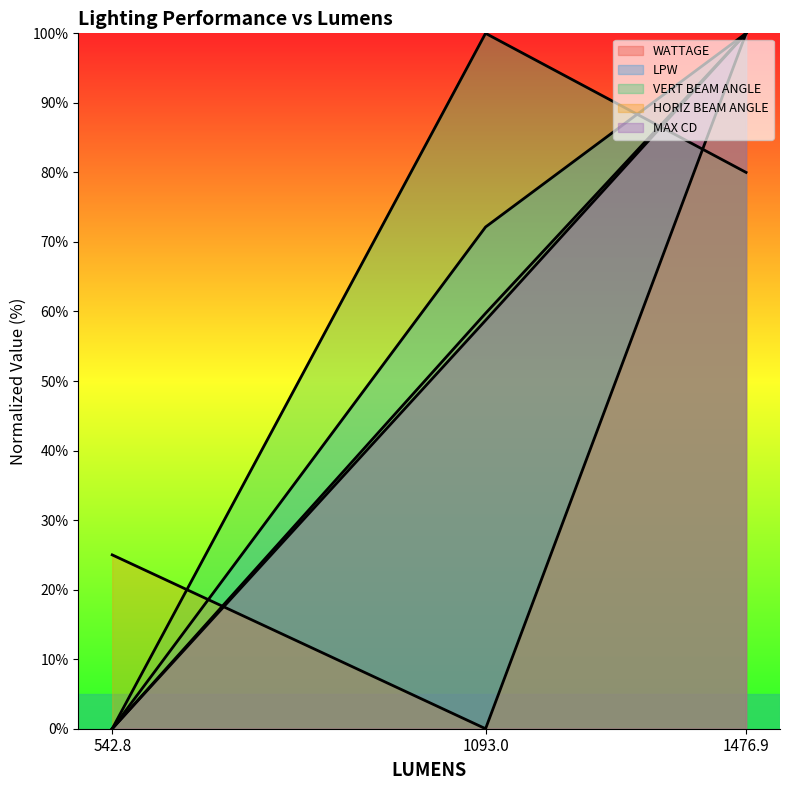

Does the chart display data point markers on the line(s)?

No